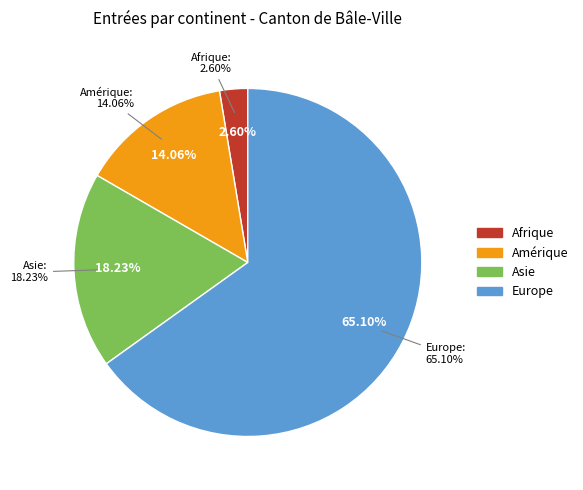

Which category accounts for the majority?

Europe